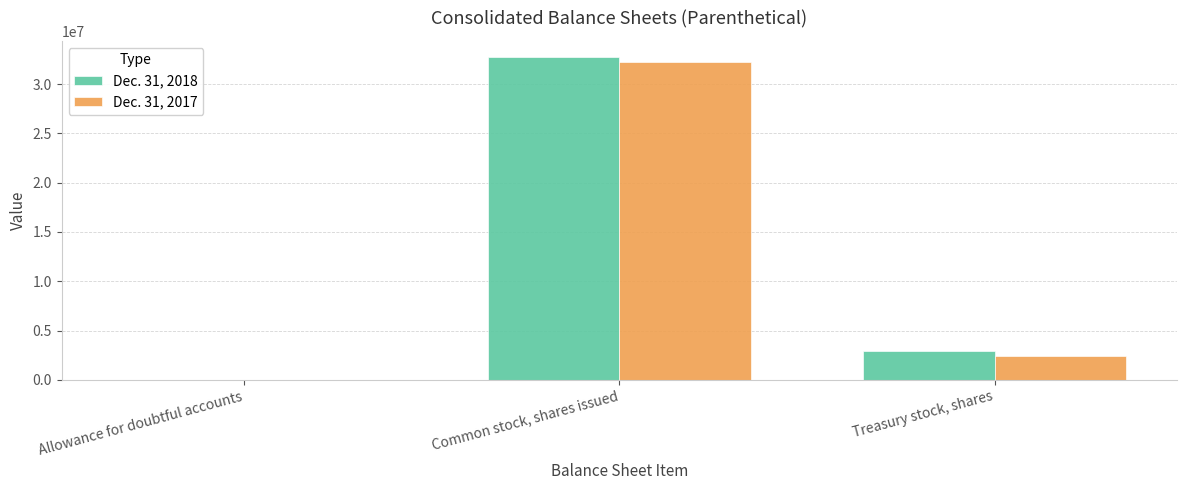

At which label does Dec. 31, 2018 first exceed 2902992?

Common stock, shares issued